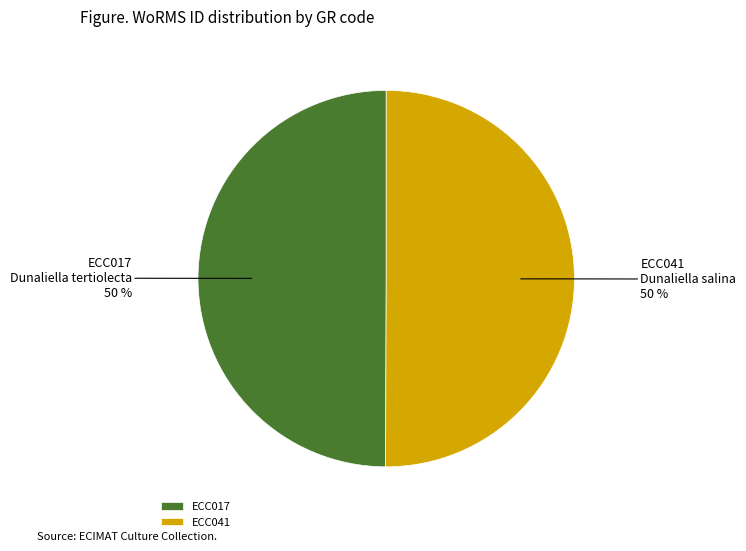

To the nearest percent, what percentage of the pie is ECC017?

50%